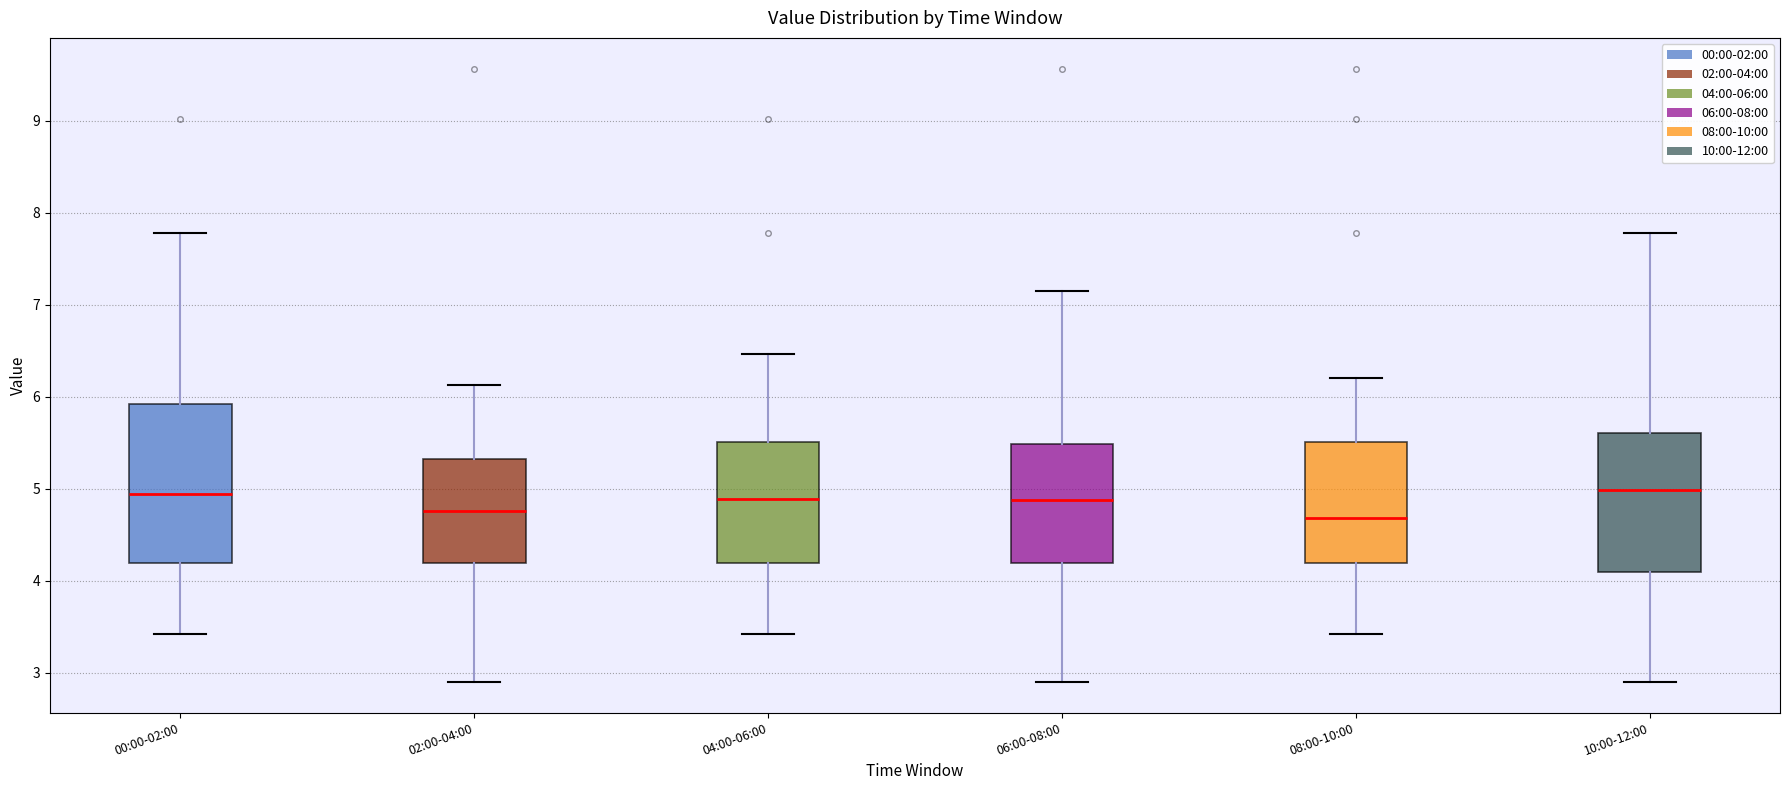

Reading left to right, transcribe this box plot: for each box, give where its median line is, the range the box spans, and where its two whiskers end, as read against the y-axis. The values are not printed on the chart, so give them approximately, as read against the axis.

00:00-02:00: median 4.9, box 4.2 to 5.9, whiskers 3.4 to 7.8
02:00-04:00: median 4.8, box 4.2 to 5.3, whiskers 2.9 to 6.1
04:00-06:00: median 4.9, box 4.2 to 5.5, whiskers 3.4 to 6.5
06:00-08:00: median 4.9, box 4.2 to 5.5, whiskers 2.9 to 7.2
08:00-10:00: median 4.7, box 4.2 to 5.5, whiskers 3.4 to 6.2
10:00-12:00: median 5.0, box 4.1 to 5.6, whiskers 2.9 to 7.8